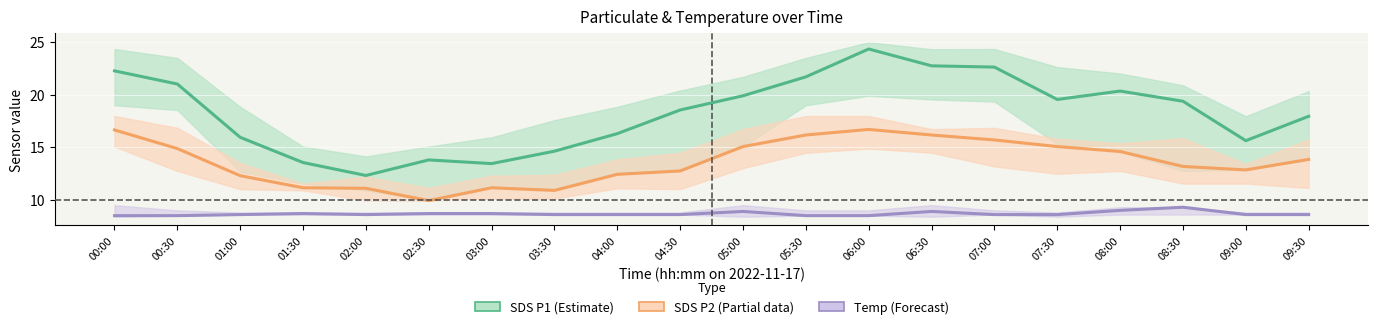

Reading left to right, transcribe all the data shown in this chart.

SDS P1 (Estimate): 22.3	21.0	15.9	13.6	12.3	13.8	13.4	14.6	16.3	18.6	19.9	21.7	24.4	22.8	22.6	19.6	20.4	19.4	15.6	17.9
SDS P2 (Partial): 16.6	14.9	12.3	11.2	11.1	9.9	11.2	10.9	12.4	12.8	15.1	16.2	16.7	16.2	15.7	15.1	14.6	13.2	12.8	13.8
Temp (Forecast): 8.5	8.5	8.6	8.7	8.6	8.7	8.7	8.6	8.6	8.6	8.9	8.5	8.5	8.9	8.6	8.6	9.0	9.3	8.6	8.6